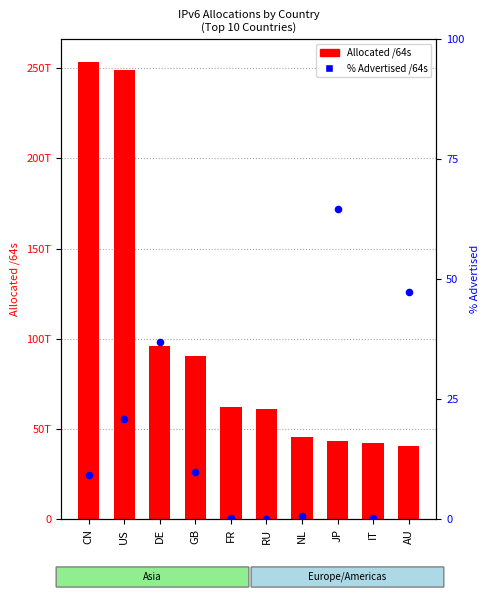

Which series reaches the maximum Y coordinate?

Allocated /64s